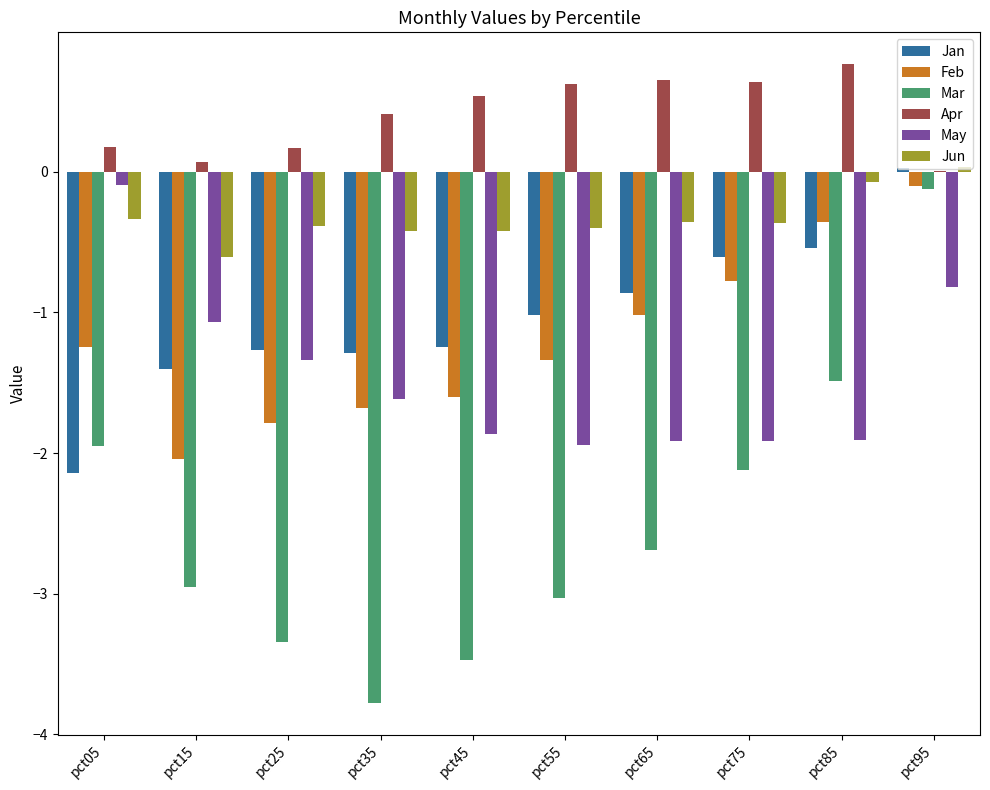

What is the approximate value of May at pct05?

-0.1